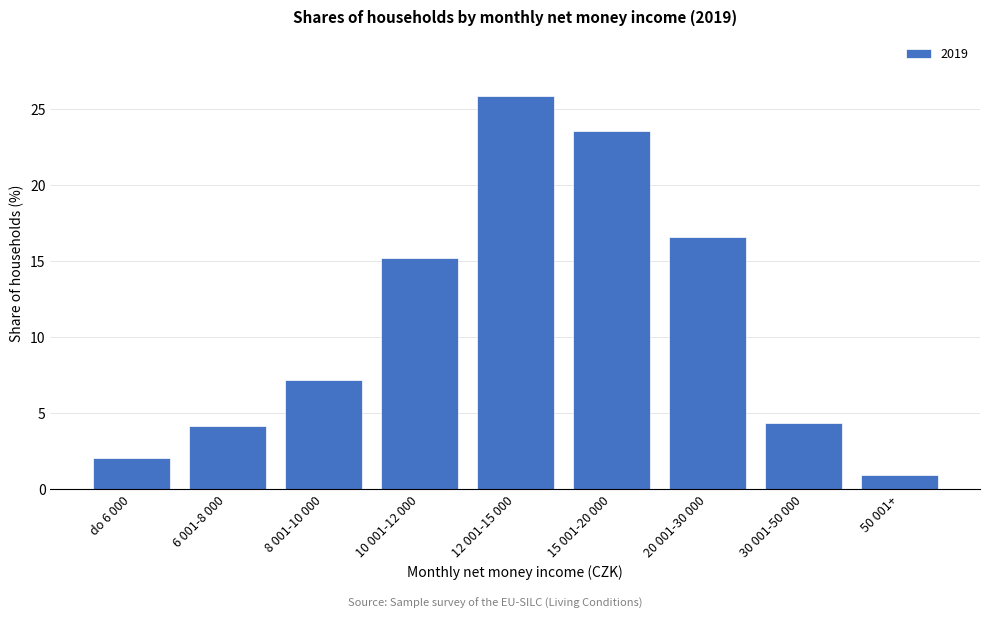

What is the ratio of the value at 15 001-20 000 to the value at do 6 000?

11.4